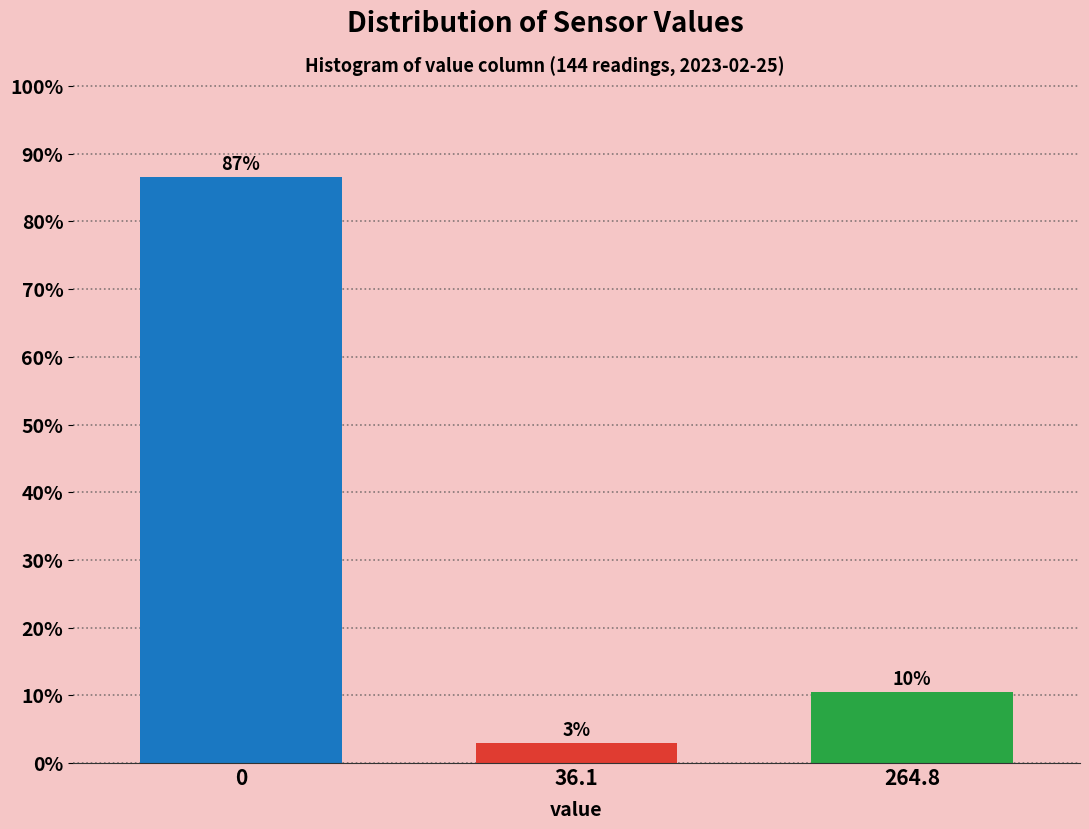

Rank the categories by value from lowest to highest.

36.1, 264.8, 0